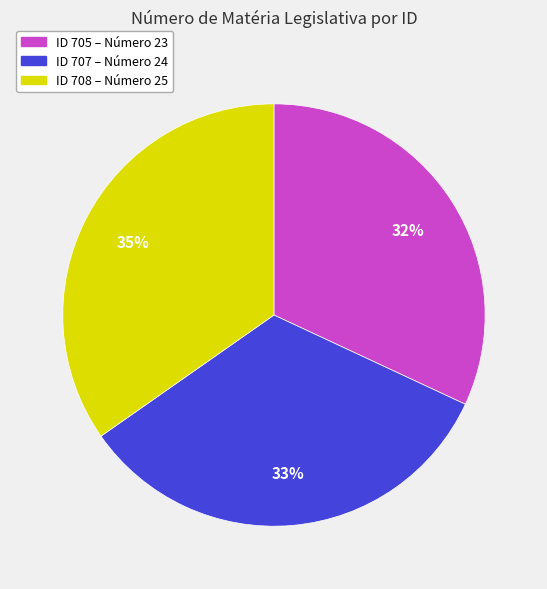

Is it true that ID 707 – Número 24 is 38% of the pie?

False